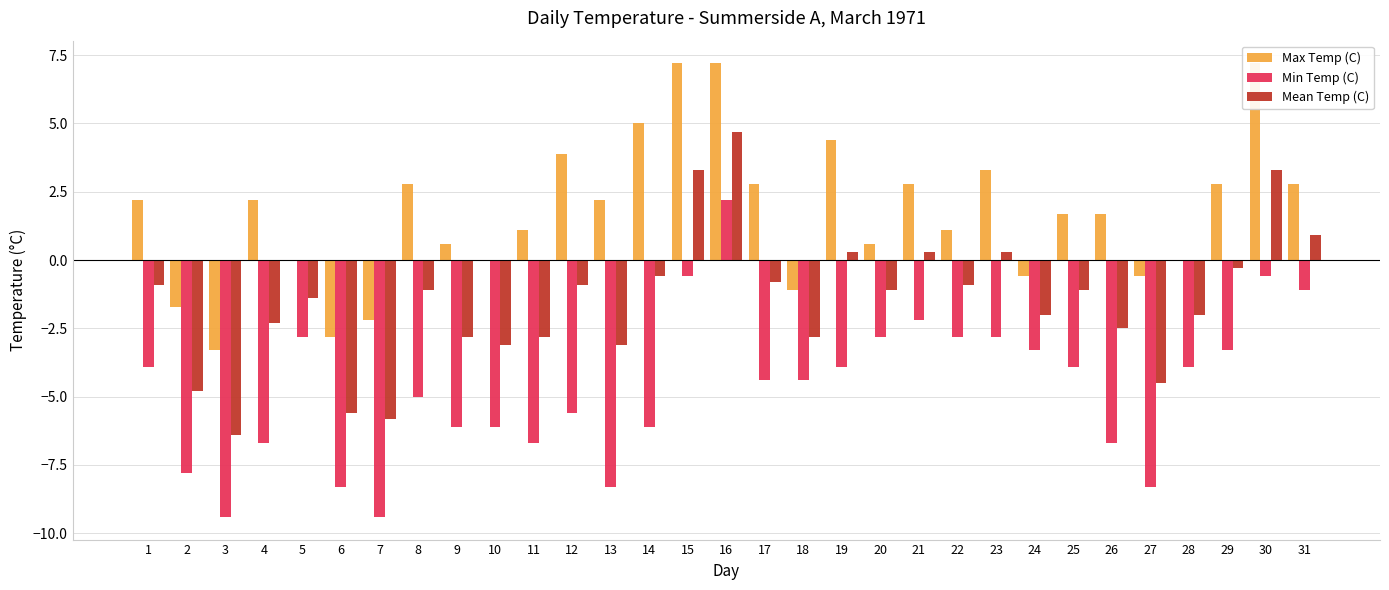

Rank the series by their average value, from lowest to highest.

Min Temp (C), Mean Temp (C), Max Temp (C)